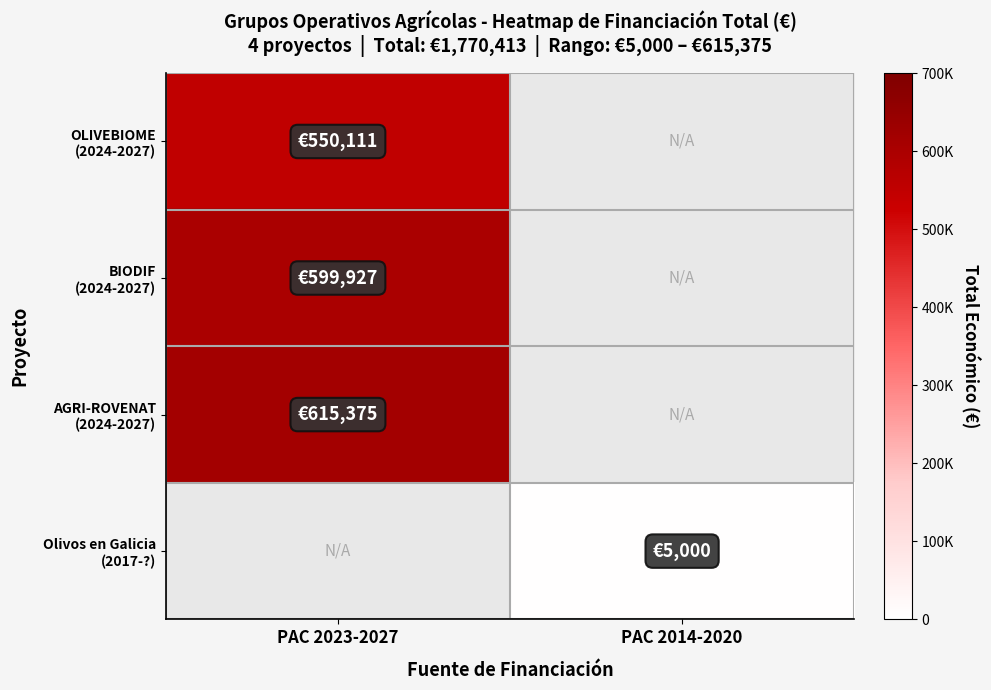

What is the maximum value shown in the chart?

615375.0